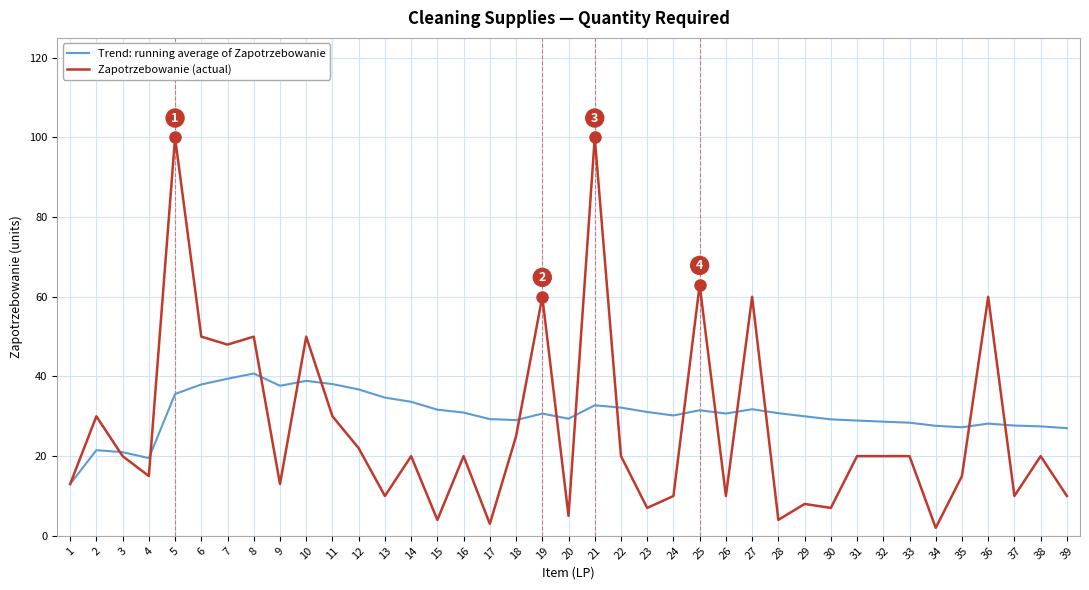

How many series are shown in this chart?

2